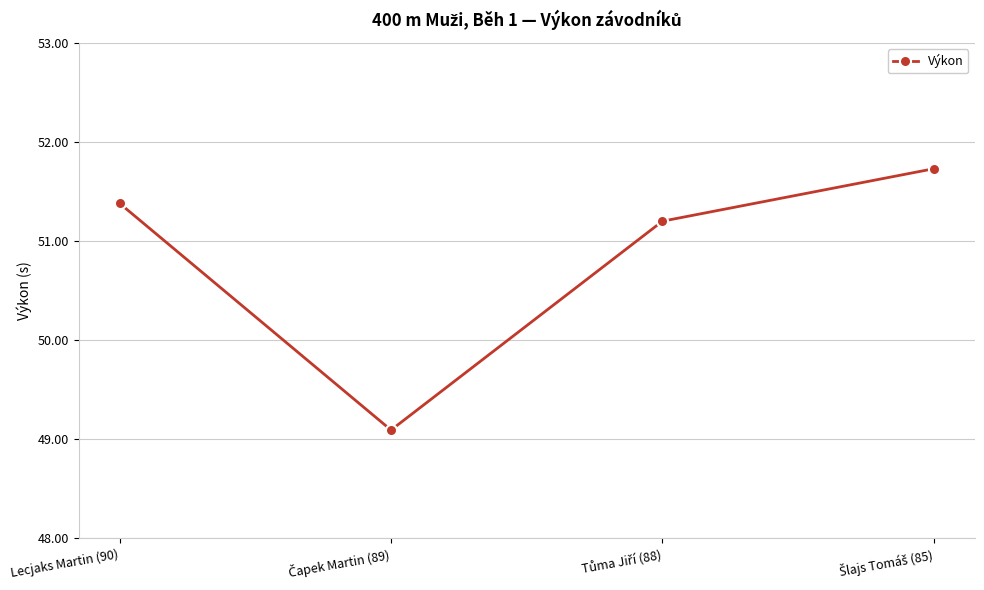

What is the value of the 3rd point from the left?

51.2